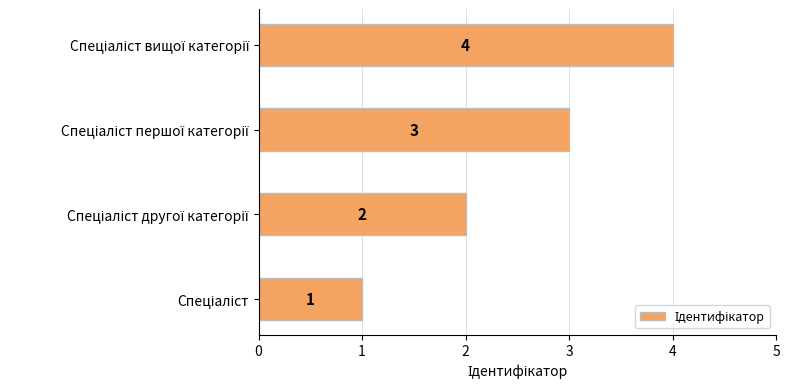

What is the maximum value shown in the chart?

4